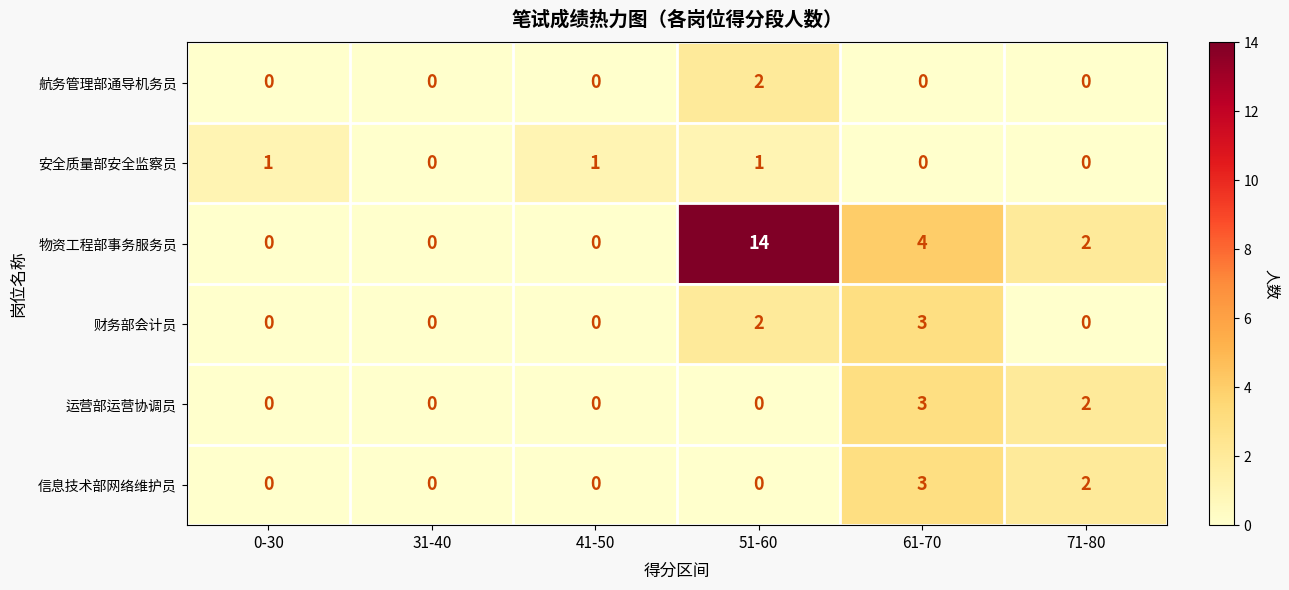

What is the greatest value displayed?

14